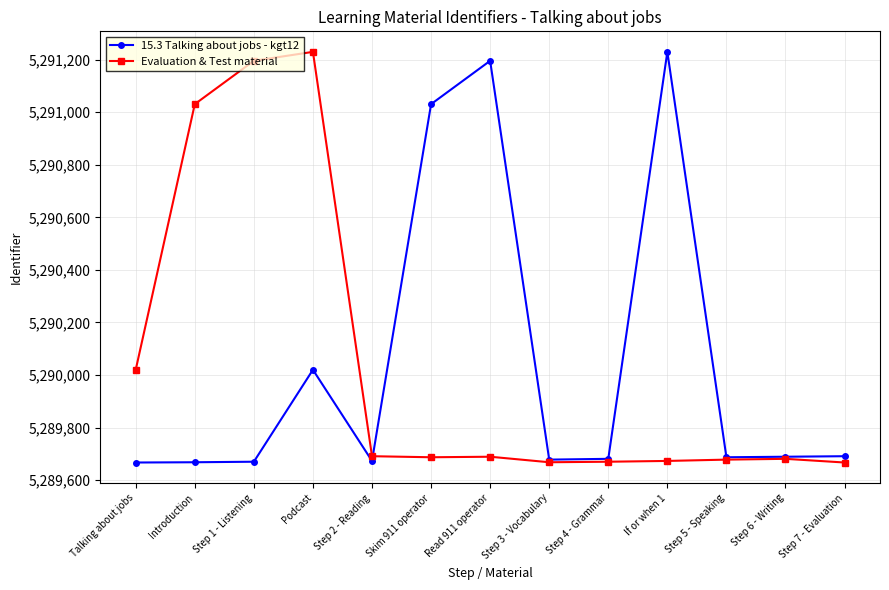

True or false: Evaluation & Test material has a value of 8452006 at Podcast.

False